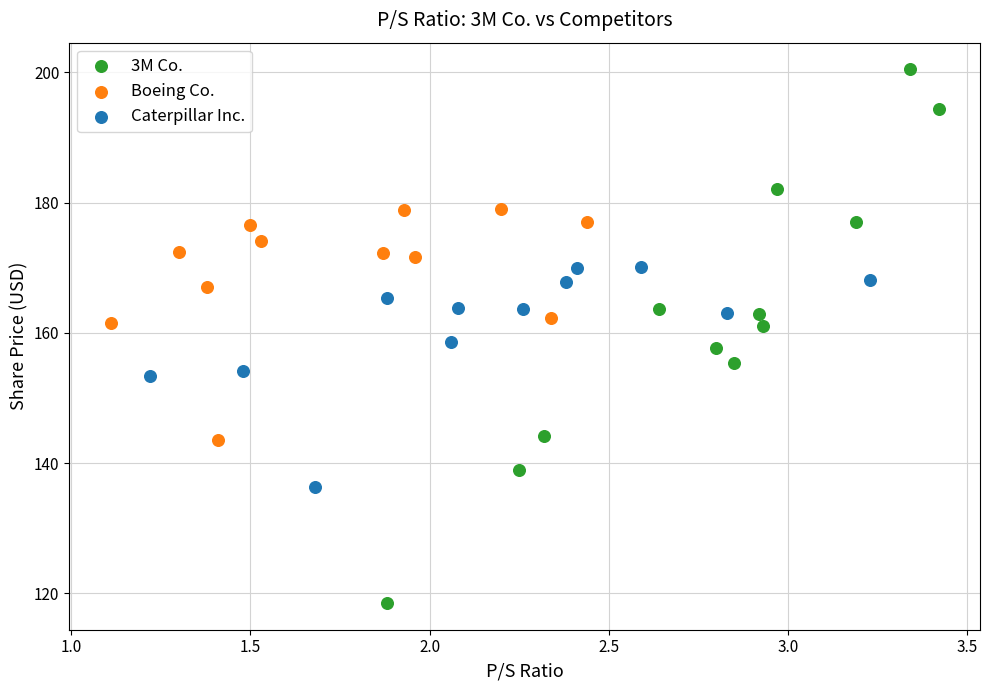

Which series has the largest Y range (max minus min)?

3M Co.